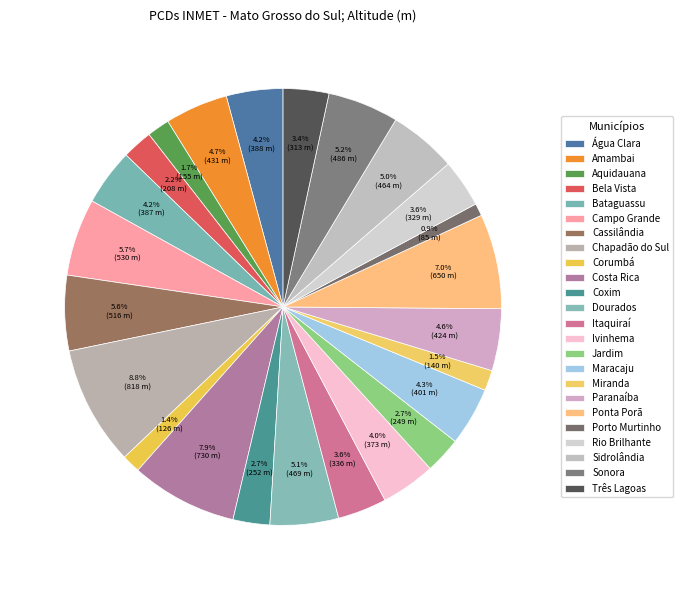

How many slices are in this pie chart?

24